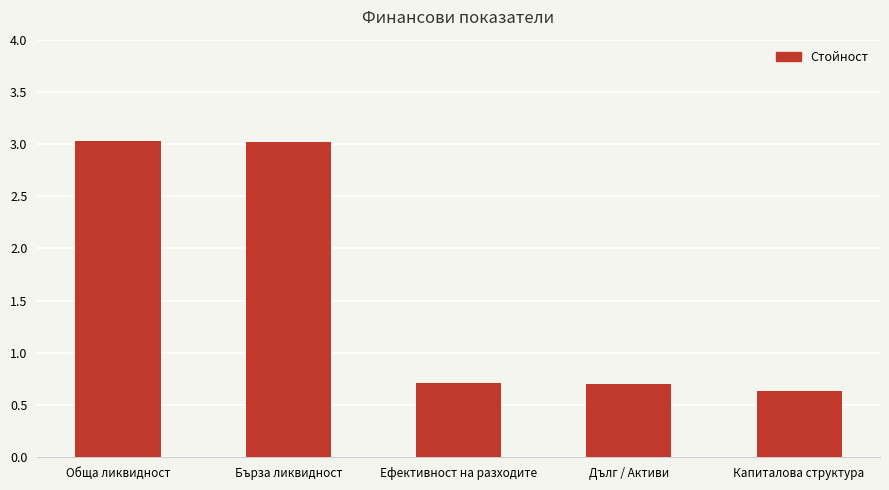

The value at Ефективност на разходите is 0.7. True or false?

True